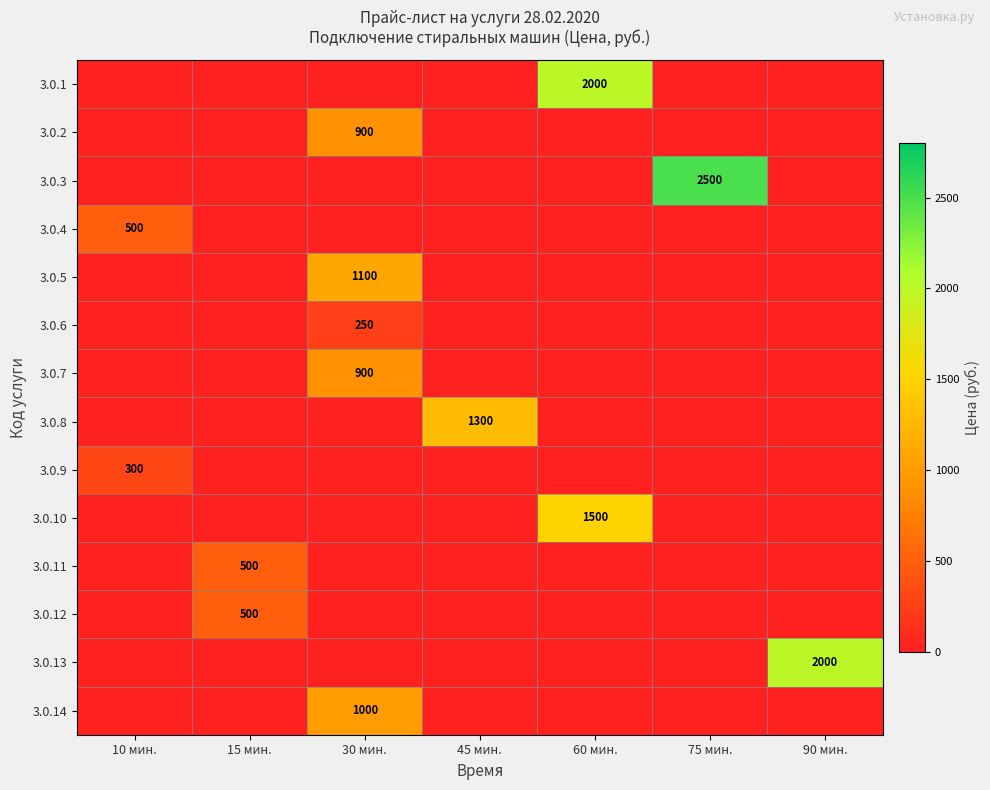

True or false: 3.0.14 has a value of 1322 at 30 мин..

False